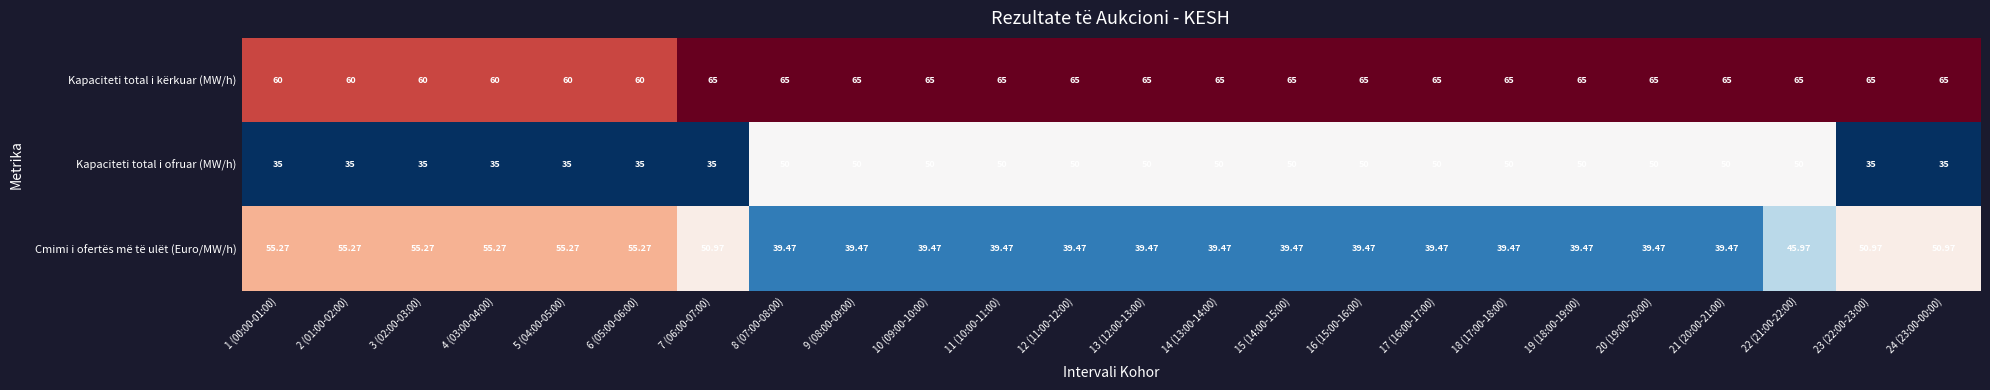

Rank the series by their maximum value, from highest to lowest.

Kapaciteti total i kërkuar (MW/h), Cmimi i ofertës më të ulët (Euro/MW/h), Kapaciteti total i ofruar (MW/h)